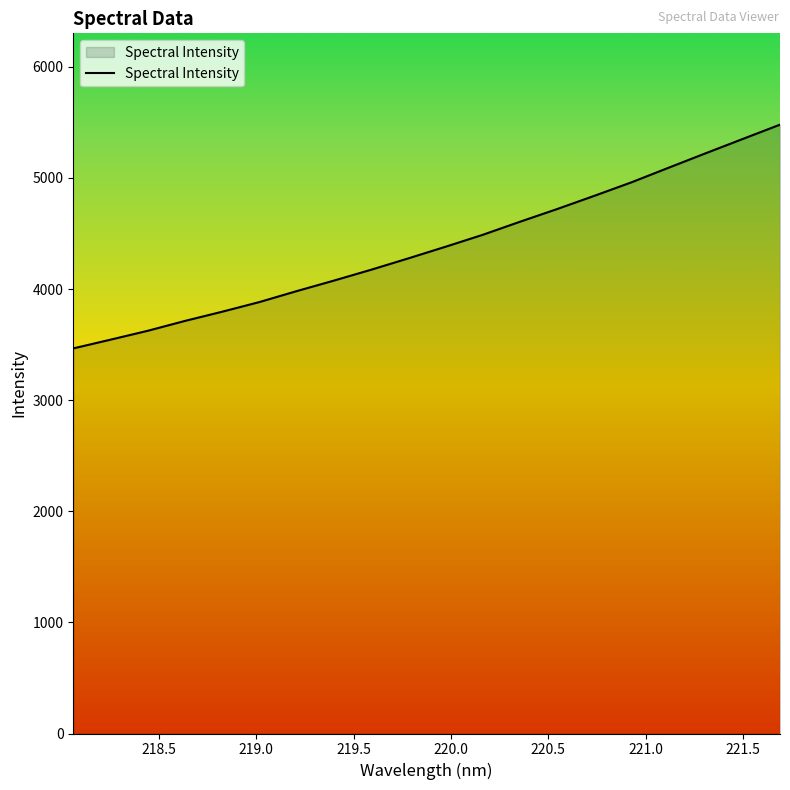

What is the minimum value shown in the chart?

3465.9